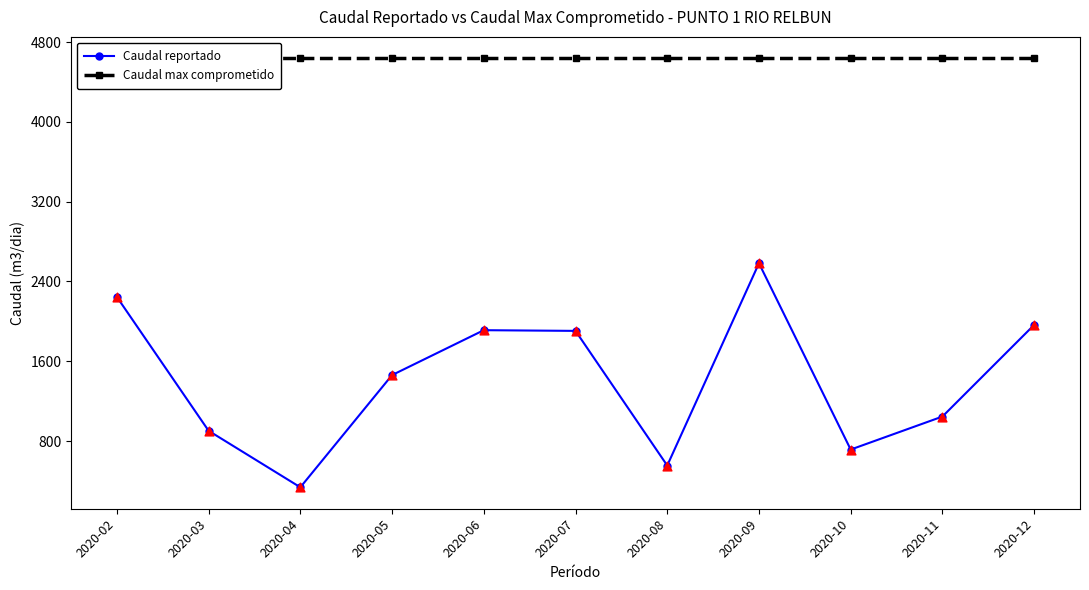

Which series has the widest spread of Y values?

Caudal reportado